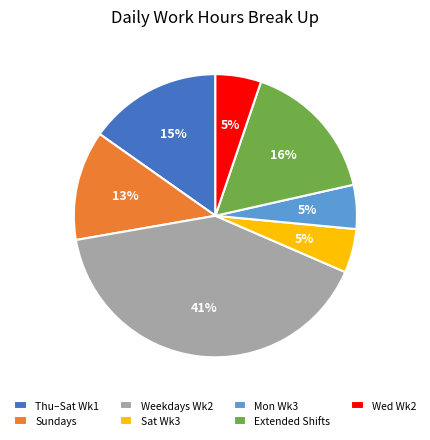

Does any single category account for the majority?

No